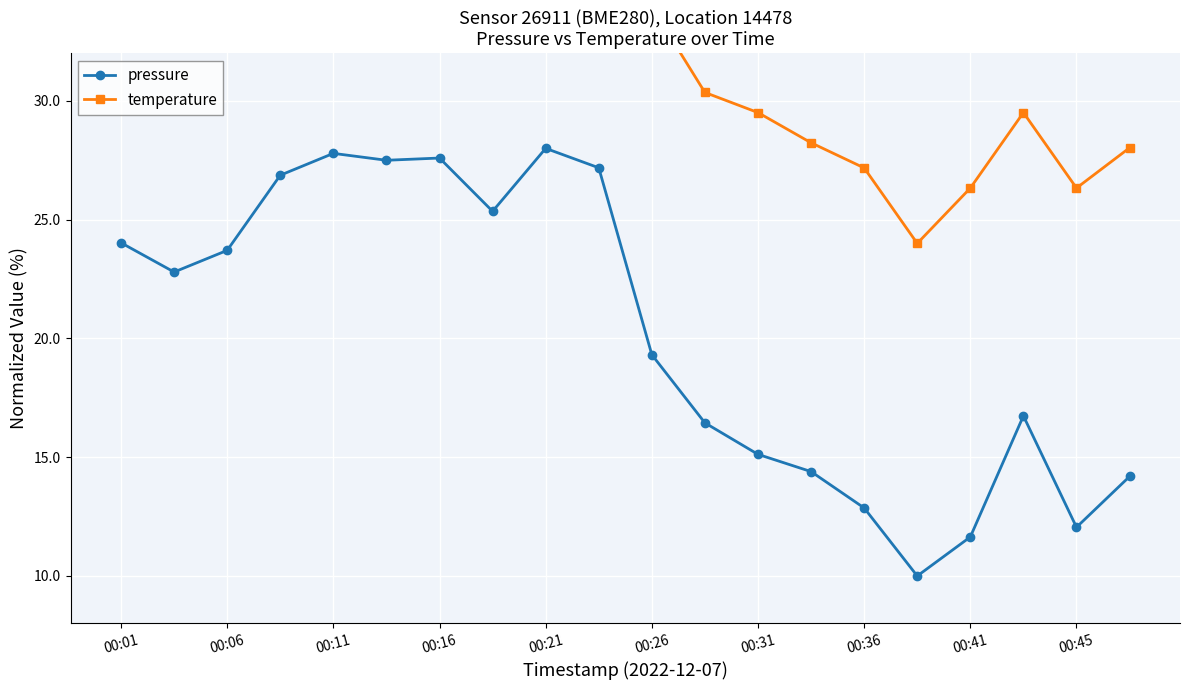

What is the average value of the temperature series?

34.3